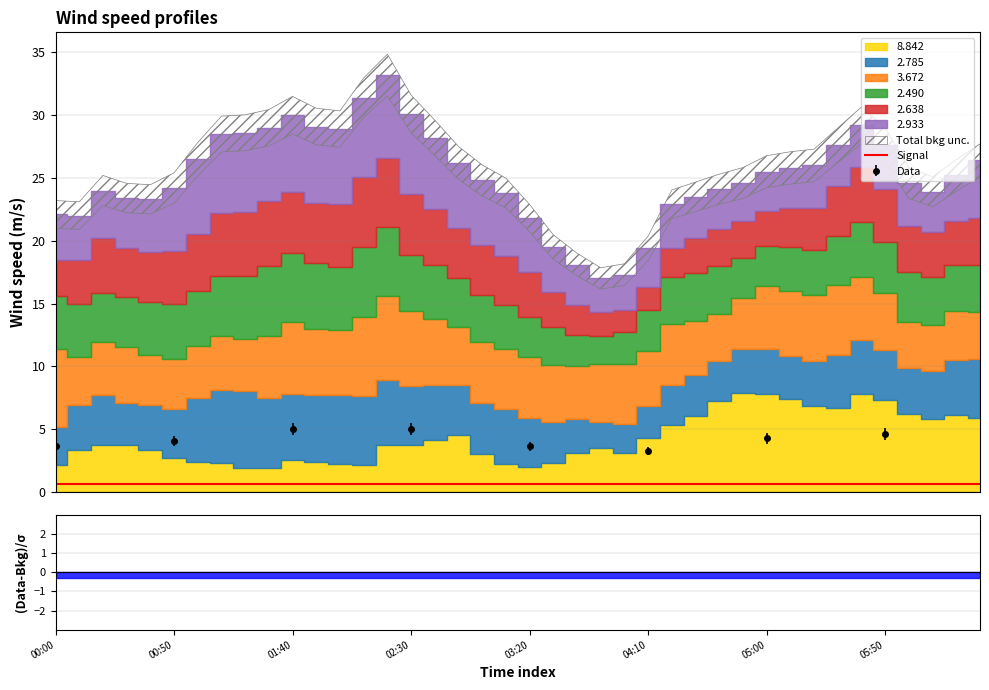

How many interior local peaks does the 3.672 series have?

8